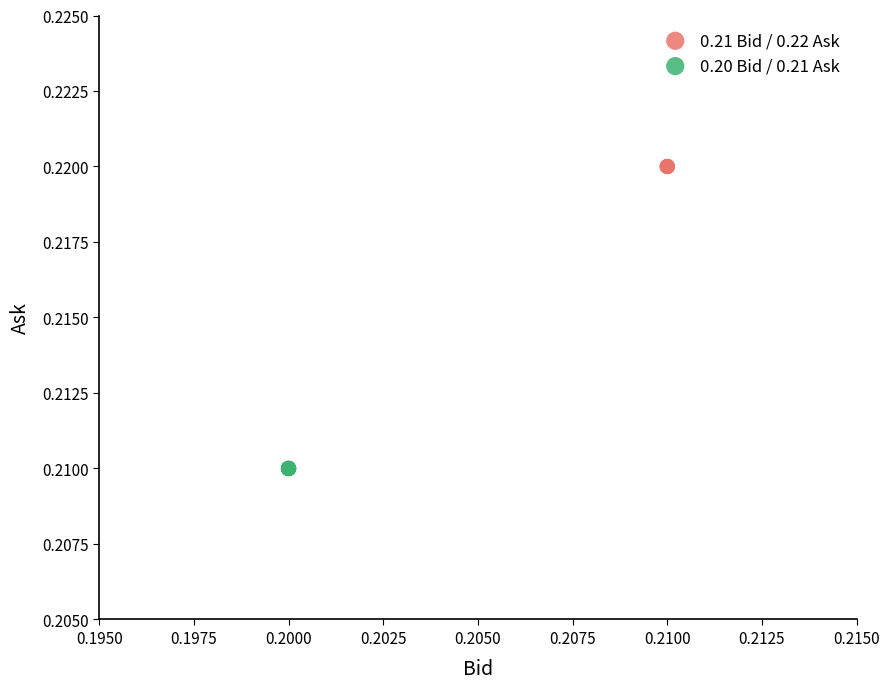

Which series contains the lowest Y value?

0.20 Bid / 0.21 Ask